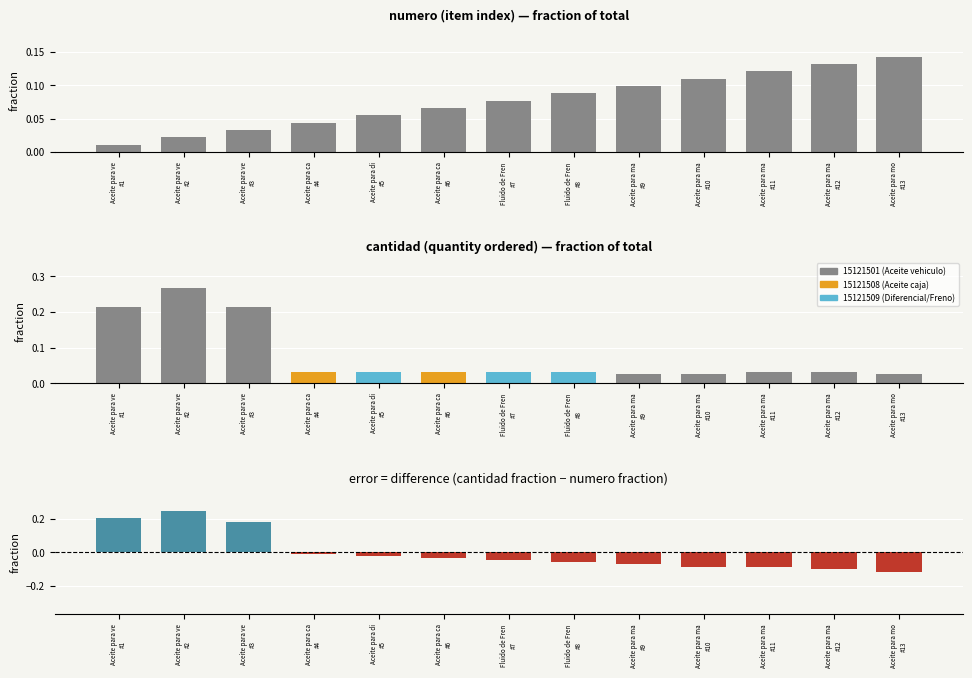

What position from the right is Aceite para mo
#13?

1